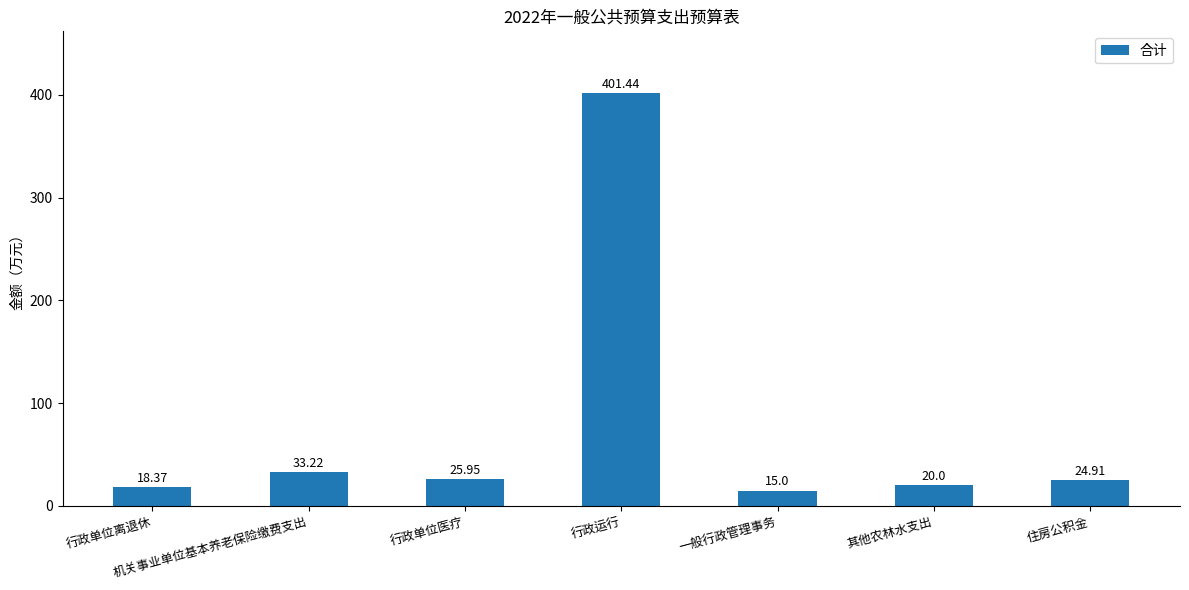

What is the ratio of the value at 住房公积金 to the value at 行政运行?

0.1